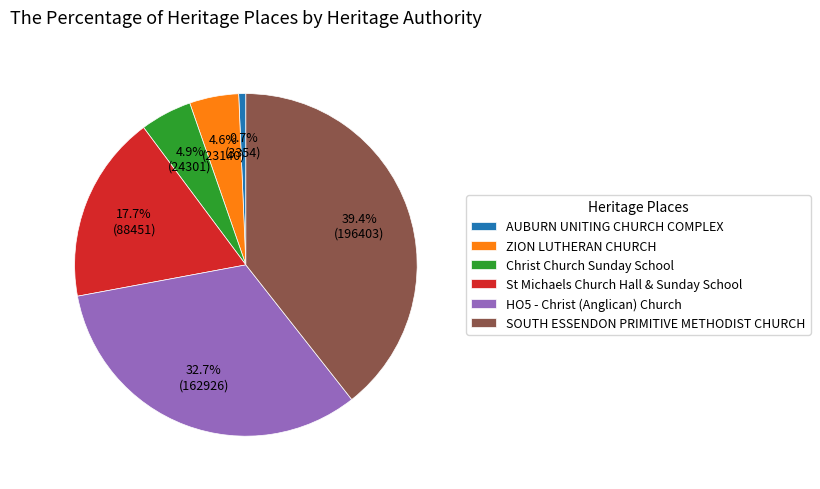

What percentage is NOT represented by SOUTH ESSENDON PRIMITIVE METHODIST CHURCH?

60.6%